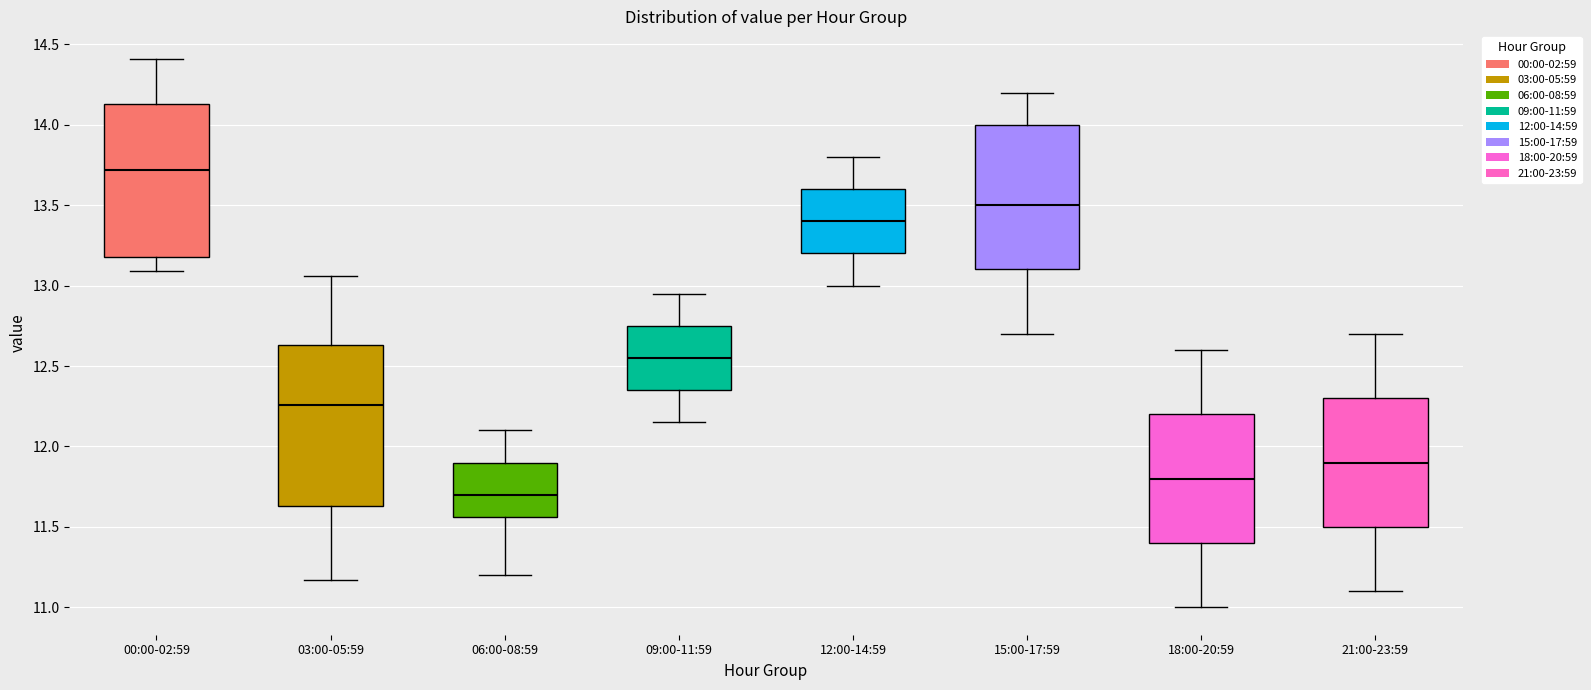

Which box has the highest median line?

00:00-02:59